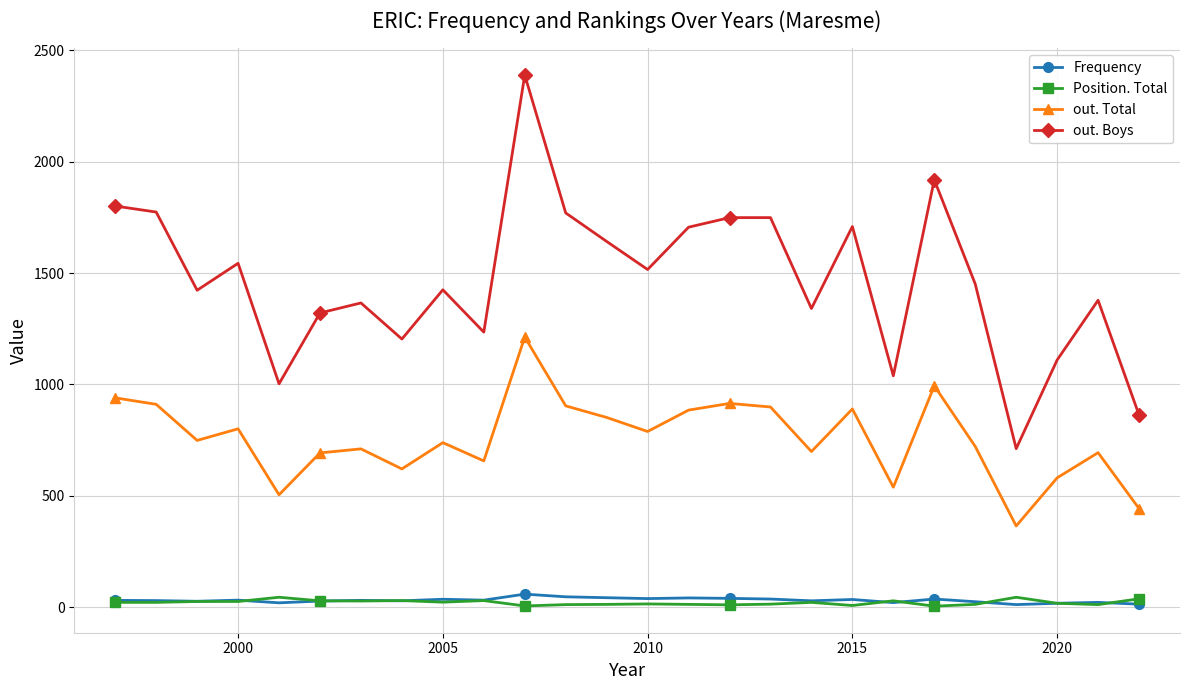

True or false: Position. Total and out. Boys intersect in this chart.

False